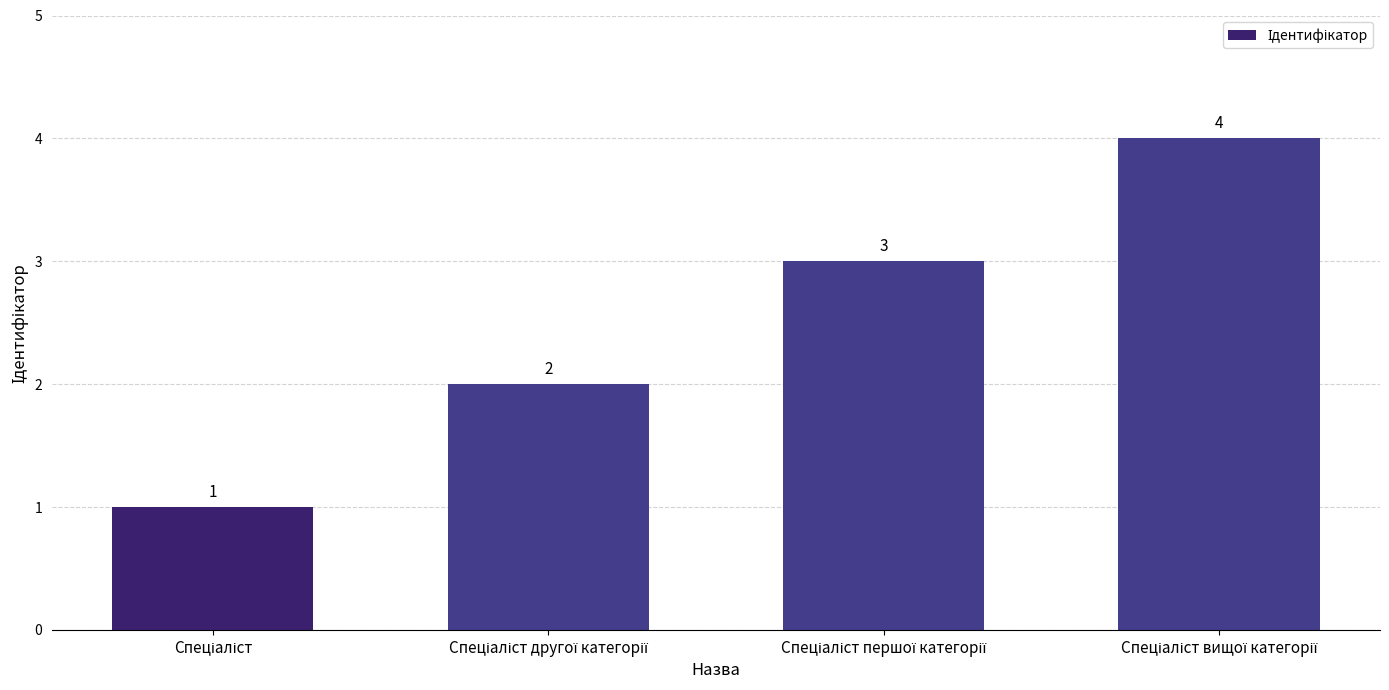

Count the values in the range 2 to 4.

3